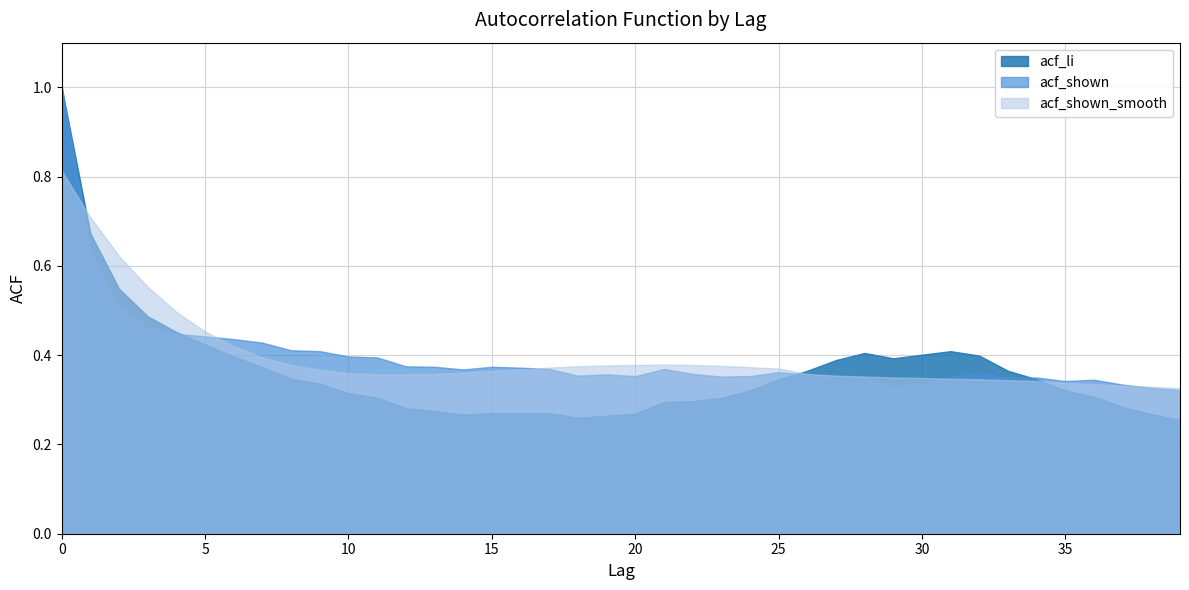

At which category does acf_li reach its first local peak?

28